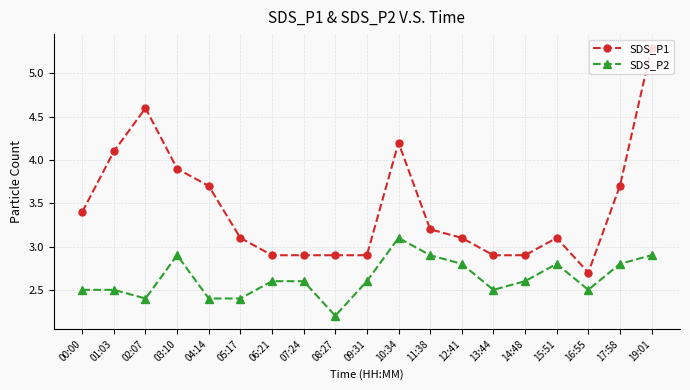

Reading left to right, list all the values displayed in this chart.

SDS_P1: 00:00=3.4	01:03=4.1	02:07=4.6	03:10=3.9	04:14=3.7	05:17=3.1	06:21=2.9	07:24=2.9	08:27=2.9	09:31=2.9	10:34=4.2	11:38=3.2	12:41=3.1	13:44=2.9	14:48=2.9	15:51=3.1	16:55=2.7	17:58=3.7	19:01=5.3
SDS_P2: 00:00=2.5	01:03=2.5	02:07=2.4	03:10=2.9	04:14=2.4	05:17=2.4	06:21=2.6	07:24=2.6	08:27=2.2	09:31=2.6	10:34=3.1	11:38=2.9	12:41=2.8	13:44=2.5	14:48=2.6	15:51=2.8	16:55=2.5	17:58=2.8	19:01=2.9